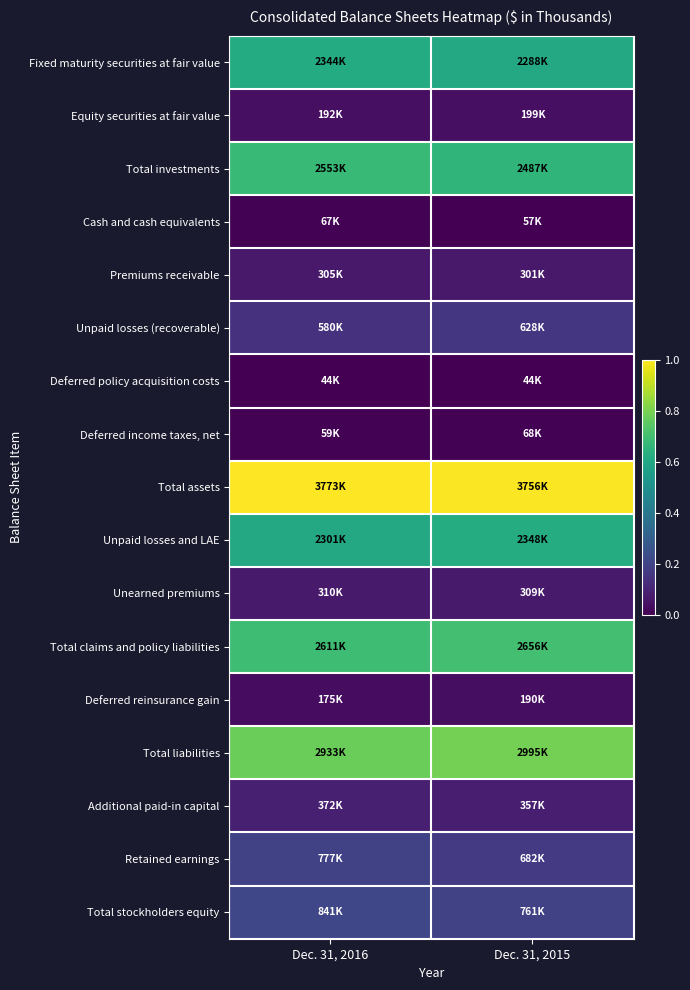

Rank the series at Dec. 31, 2015 from highest to lowest value.

Total assets, Total liabilities, Total claims and policy liabilities, Total investments, Unpaid losses and LAE, Fixed maturity securities at fair value, Total stockholders equity, Retained earnings, Unpaid losses (recoverable), Additional paid-in capital, Unearned premiums, Premiums receivable, Equity securities at fair value, Deferred reinsurance gain, Deferred income taxes, net, Cash and cash equivalents, Deferred policy acquisition costs